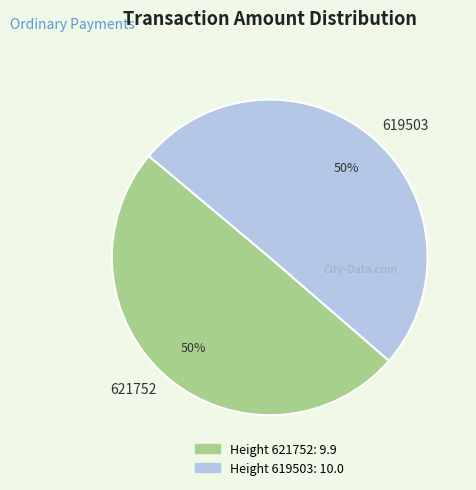

How many slices are in this pie chart?

2